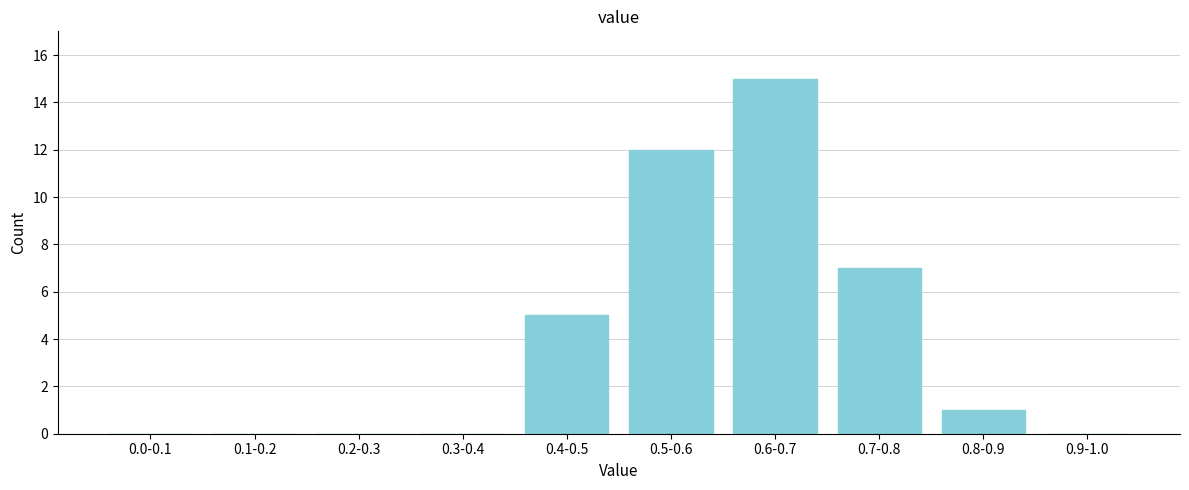

Reading right to left, list all the values displayed in this chart.

0.9-1.0=0	0.8-0.9=1	0.7-0.8=7	0.6-0.7=15	0.5-0.6=12	0.4-0.5=5	0.3-0.4=0	0.2-0.3=0	0.1-0.2=0	0.0-0.1=0